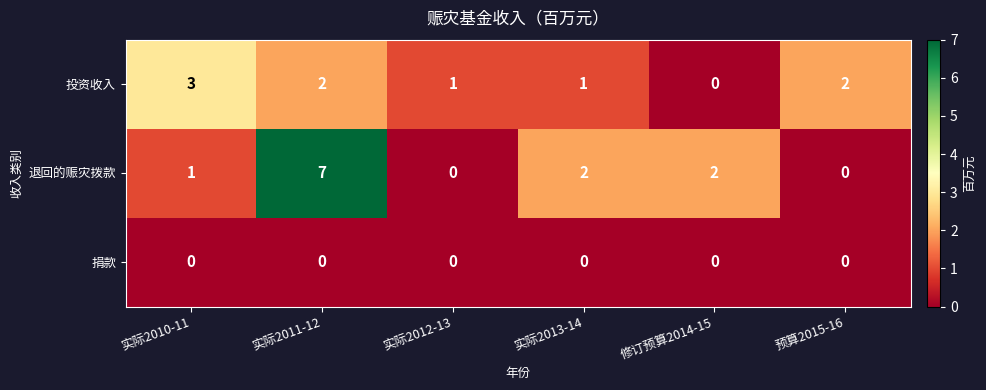

How many distinct data groups are displayed?

3